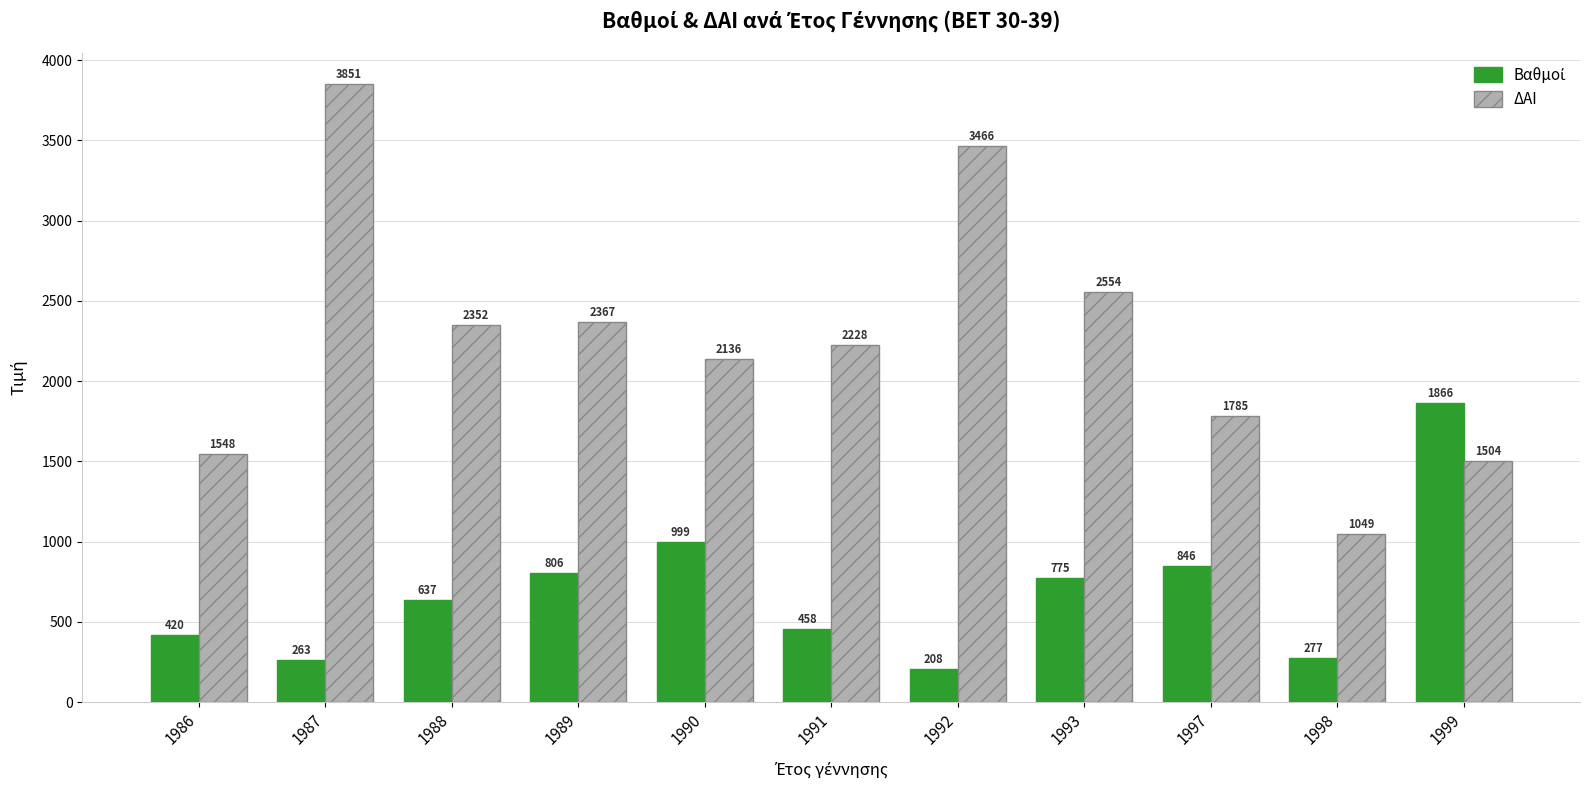

Rank the categories by ΔΑΙ value from lowest to highest.

1998, 1999, 1986, 1997, 1990, 1991, 1988, 1989, 1993, 1992, 1987